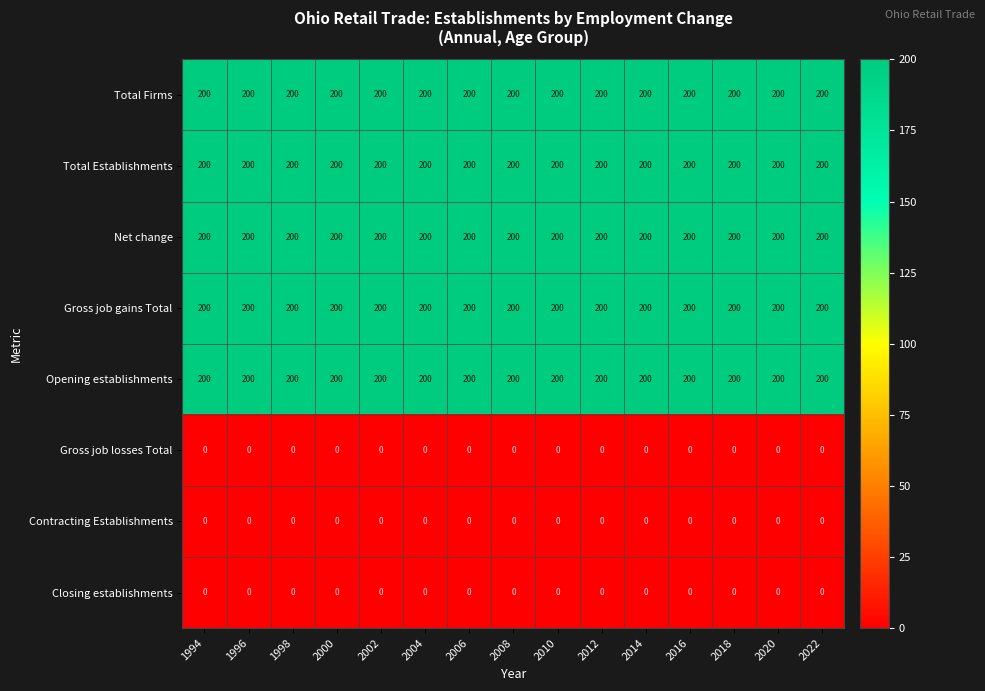

The value of Total Establishments at 2006 is 200. True or false?

True